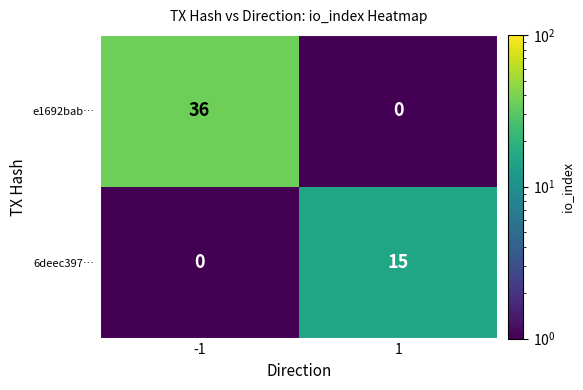

At -1, list the series in order from smallest to largest.

6deec397…, e1692bab…